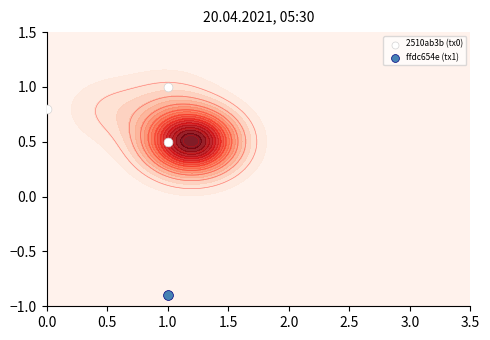

How many values are between 0 and 1?

3